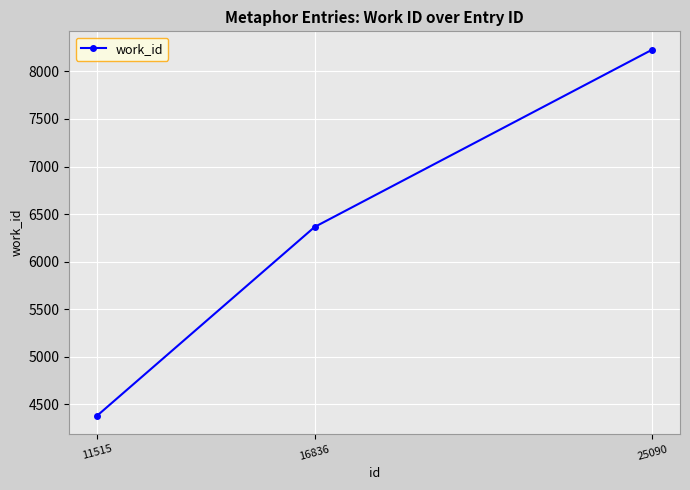

What is the value of the 3rd point from the left?

8228